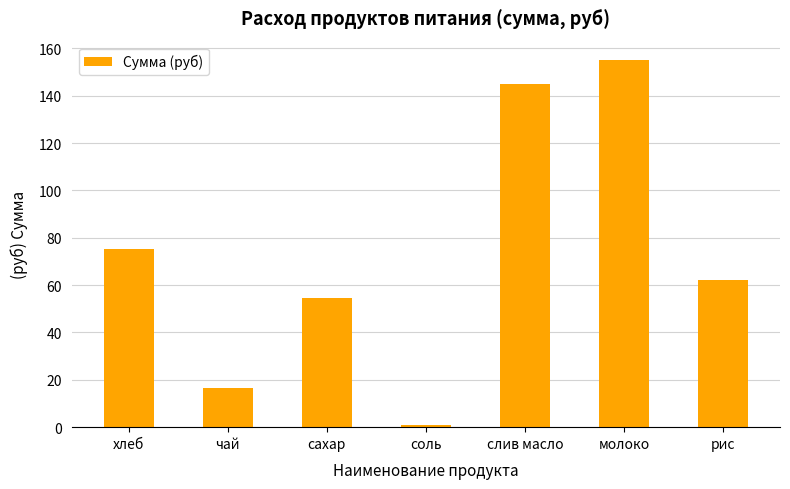

At which label is the value closest to 77?

хлеб